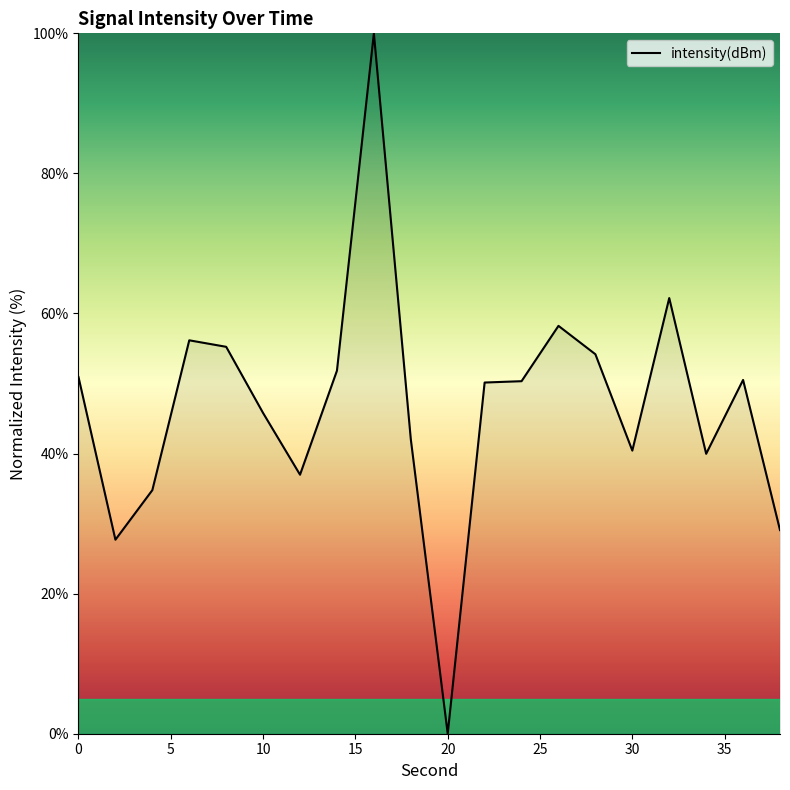

What is the maximum value shown in the chart?

100.0